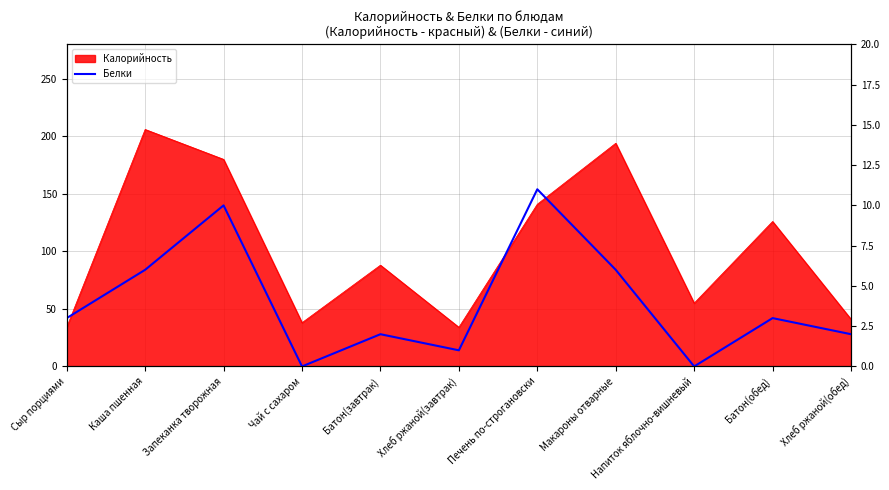

What is the label of the 8th point from the left?

Макароны отварные